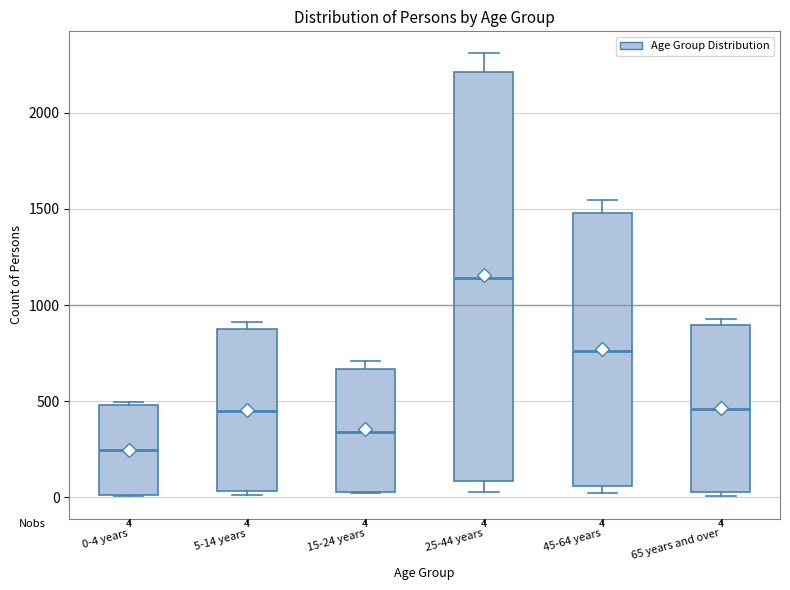

Which box's median line is the highest?

25-44 years